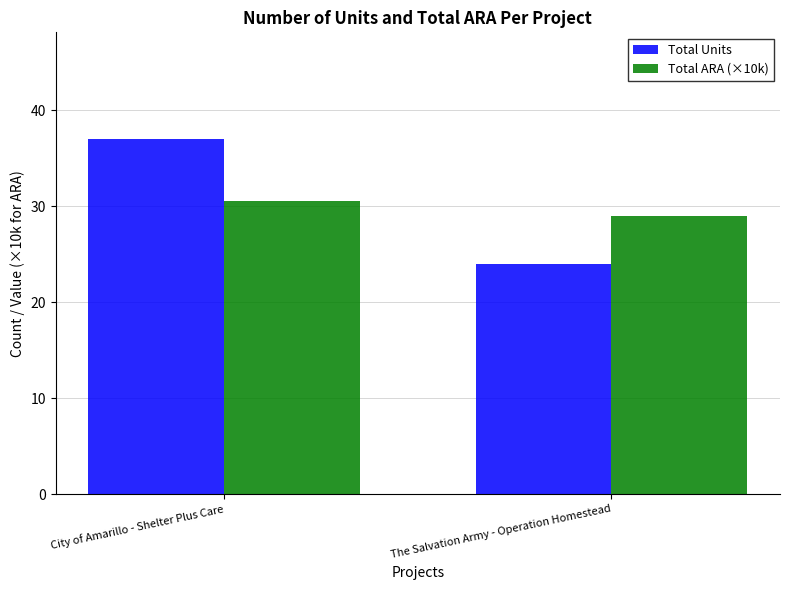

How many bars are there in total?

4